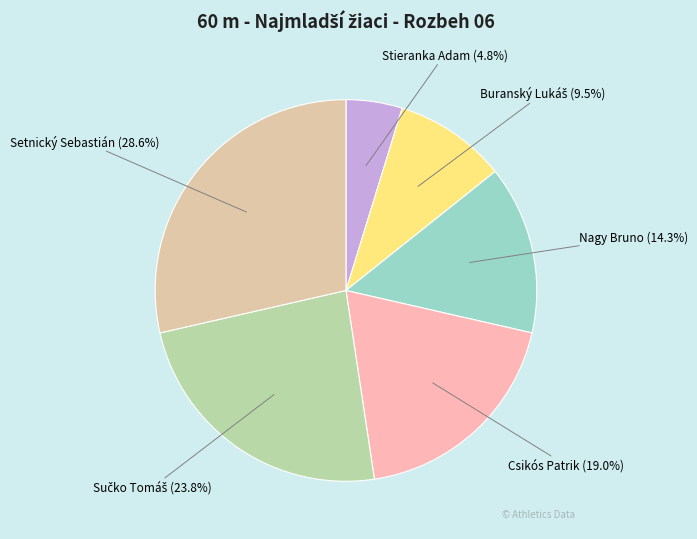

The Nagy Bruno slice represents 25% of the pie. True or false?

False